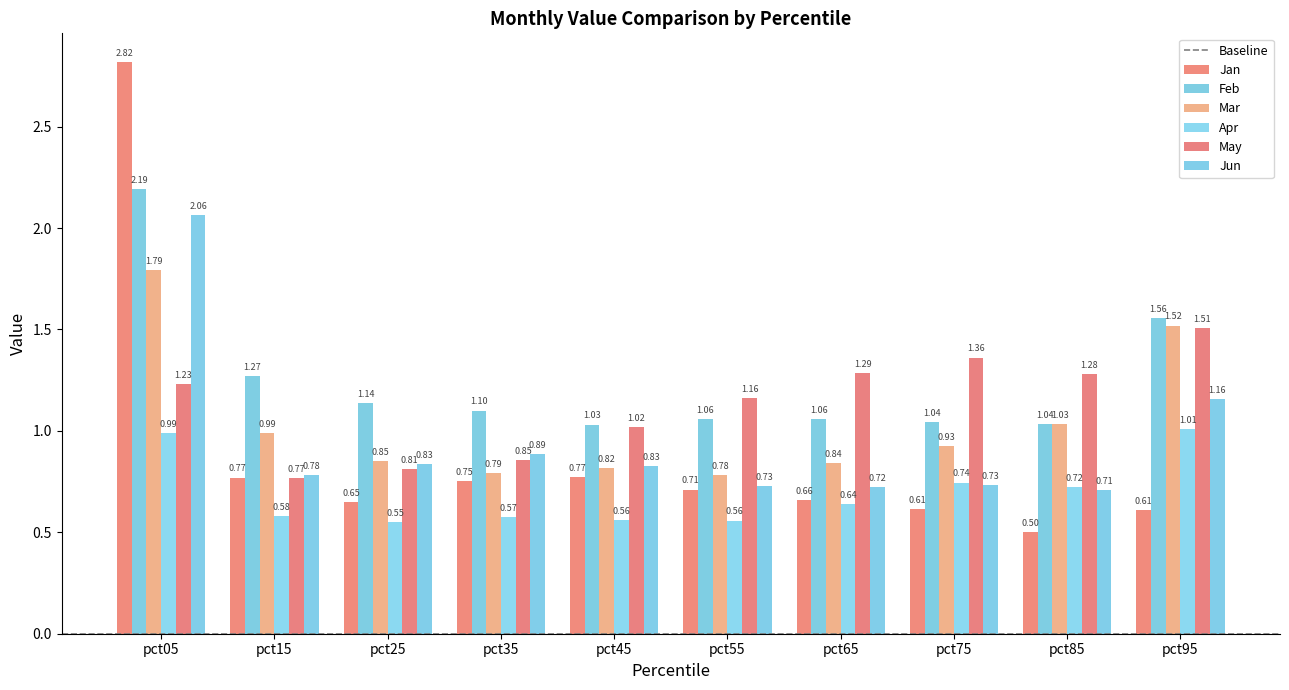

Reading right to left, what are all the values shown in this chart?

Jan: pct95=0.6	pct85=0.5	pct75=0.6	pct65=0.7	pct55=0.7	pct45=0.8	pct35=0.8	pct25=0.6	pct15=0.8	pct05=2.8
Feb: pct95=1.6	pct85=1.0	pct75=1.0	pct65=1.1	pct55=1.1	pct45=1.0	pct35=1.1	pct25=1.1	pct15=1.3	pct05=2.2
Mar: pct95=1.5	pct85=1.0	pct75=0.9	pct65=0.8	pct55=0.8	pct45=0.8	pct35=0.8	pct25=0.8	pct15=1.0	pct05=1.8
Apr: pct95=1.0	pct85=0.7	pct75=0.7	pct65=0.6	pct55=0.6	pct45=0.6	pct35=0.6	pct25=0.5	pct15=0.6	pct05=1.0
May: pct95=1.5	pct85=1.3	pct75=1.4	pct65=1.3	pct55=1.2	pct45=1.0	pct35=0.9	pct25=0.8	pct15=0.8	pct05=1.2
Jun: pct95=1.2	pct85=0.7	pct75=0.7	pct65=0.7	pct55=0.7	pct45=0.8	pct35=0.9	pct25=0.8	pct15=0.8	pct05=2.1